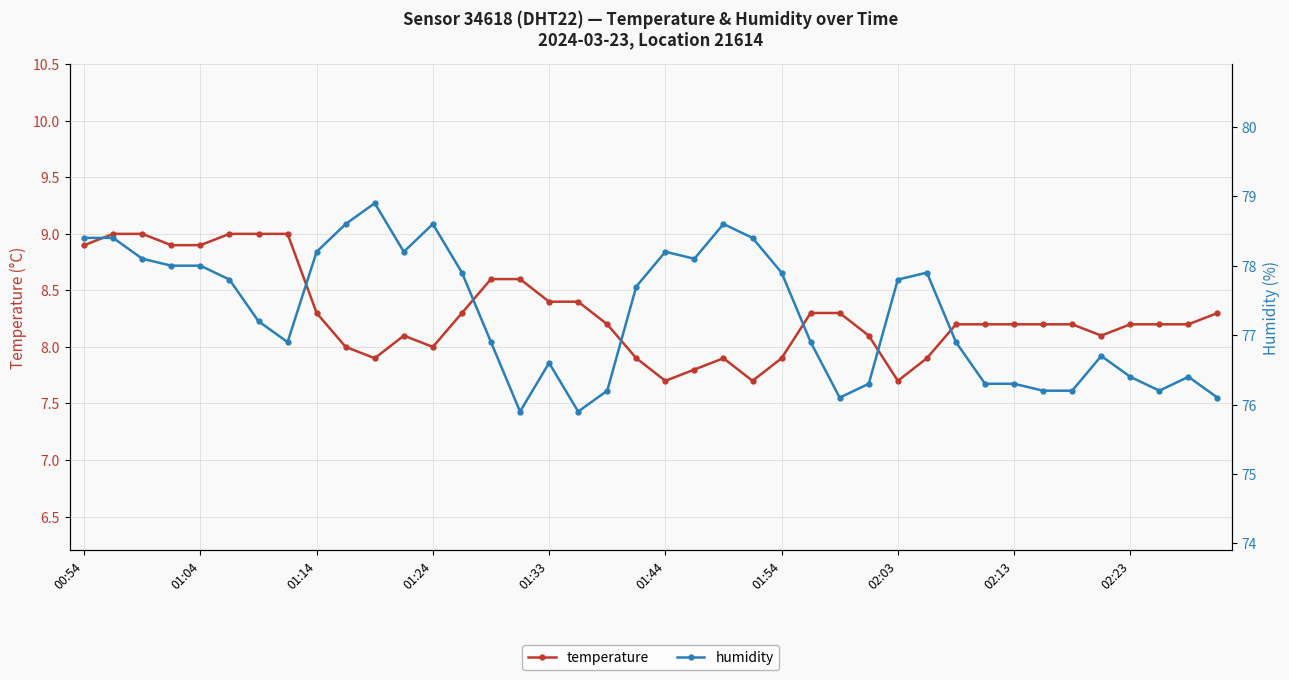

What is the highest value of the temperature series?

9.0